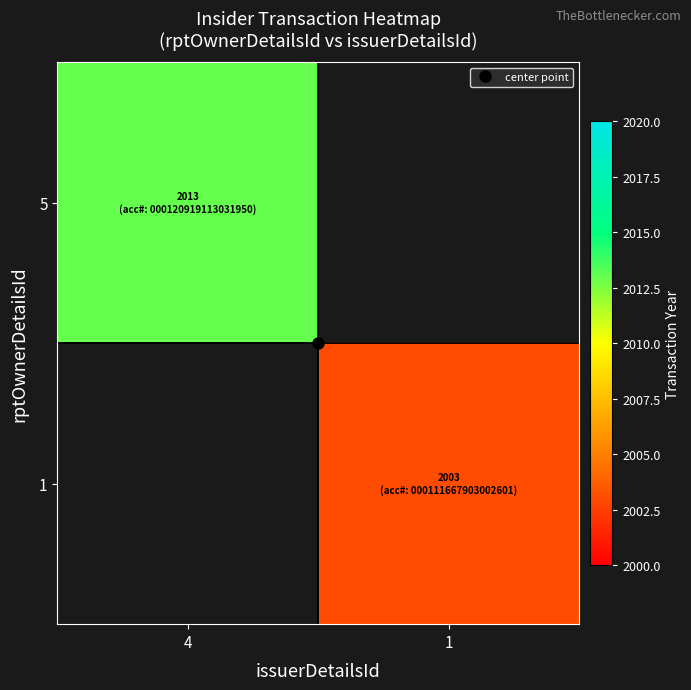

Read the 5 value at 4.

2013.0